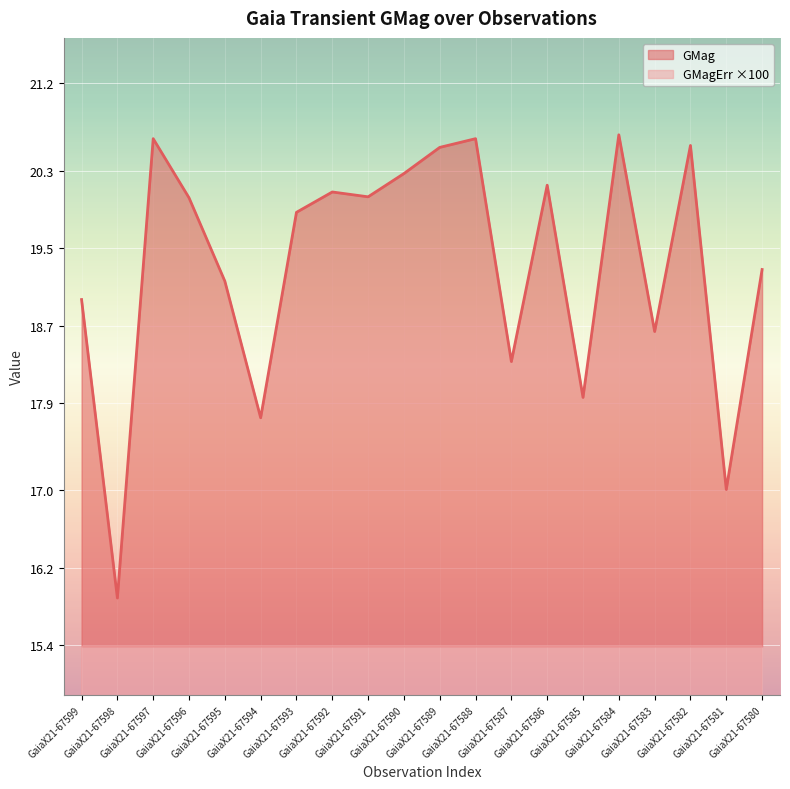

What is the minimum value for GMag?

15.9